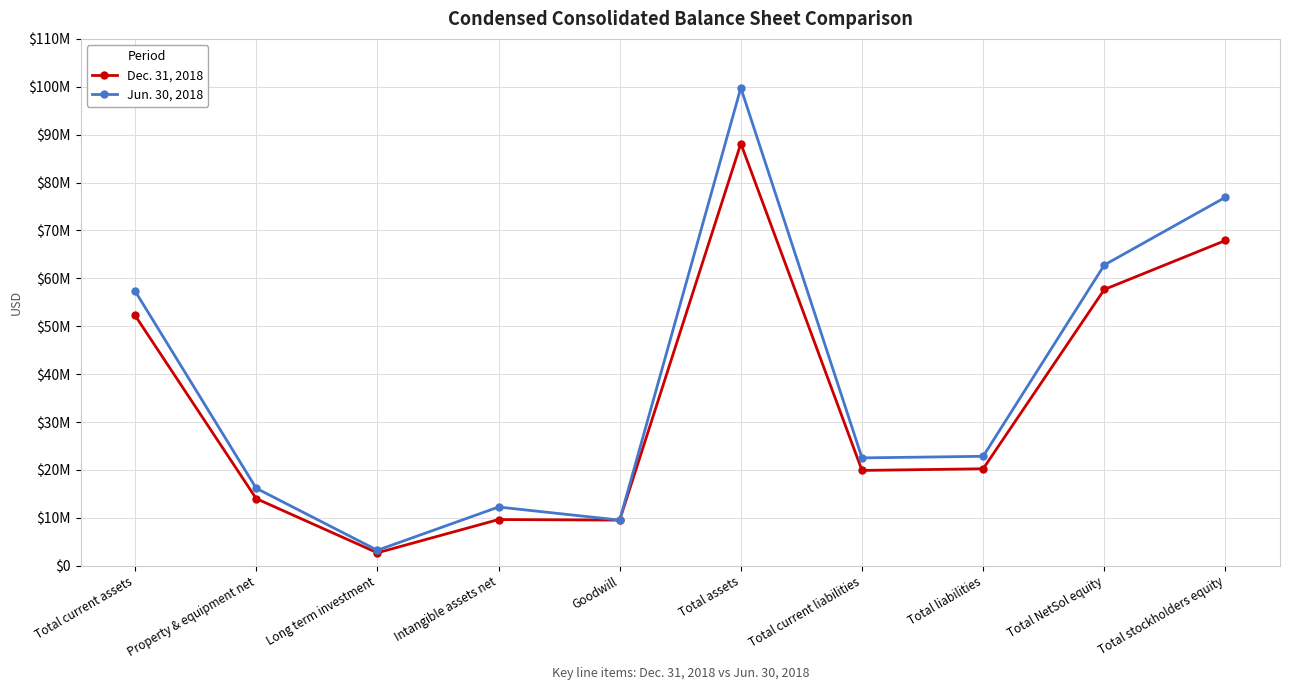

True or false: Dec. 31, 2018 and Jun. 30, 2018 intersect in this chart.

False